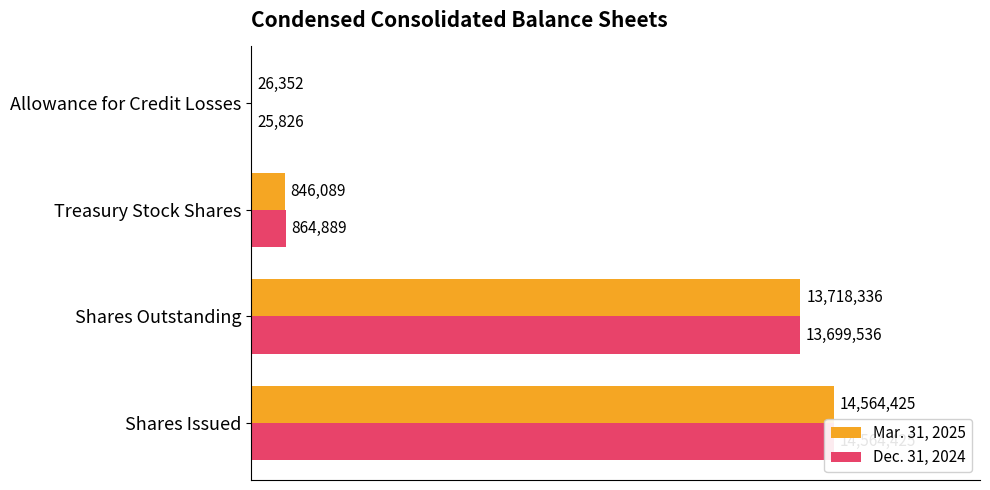

The value of Dec. 31, 2024 at Shares Outstanding is 7744521. True or false?

False